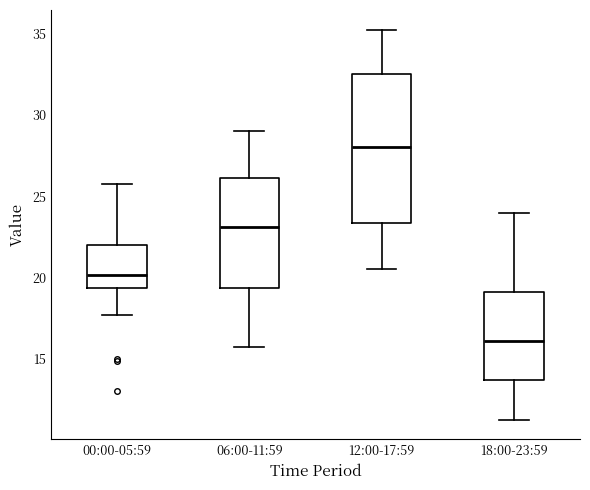

Reading left to right, read every box against the y-axis: the position of its median line, the range the box covers, and the ends of its whiskers. The values are not printed on the chart, so give them approximately, as read against the axis.

00:00-05:59: median 20.0, box 19.5 to 22.0, whiskers 17.5 to 26.0
06:00-11:59: median 23.0, box 19.5 to 26.0, whiskers 16.0 to 29.0
12:00-17:59: median 28.0, box 23.5 to 32.5, whiskers 20.5 to 35.5
18:00-23:59: median 16.0, box 13.5 to 19.0, whiskers 11.5 to 24.0